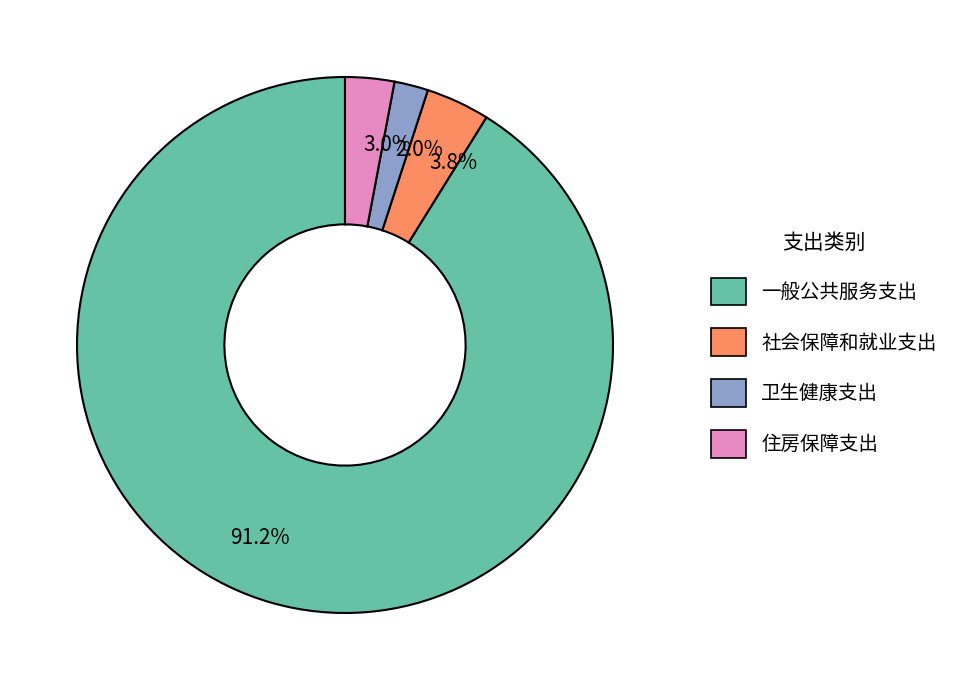

Which category has the biggest portion of the pie?

91.2%